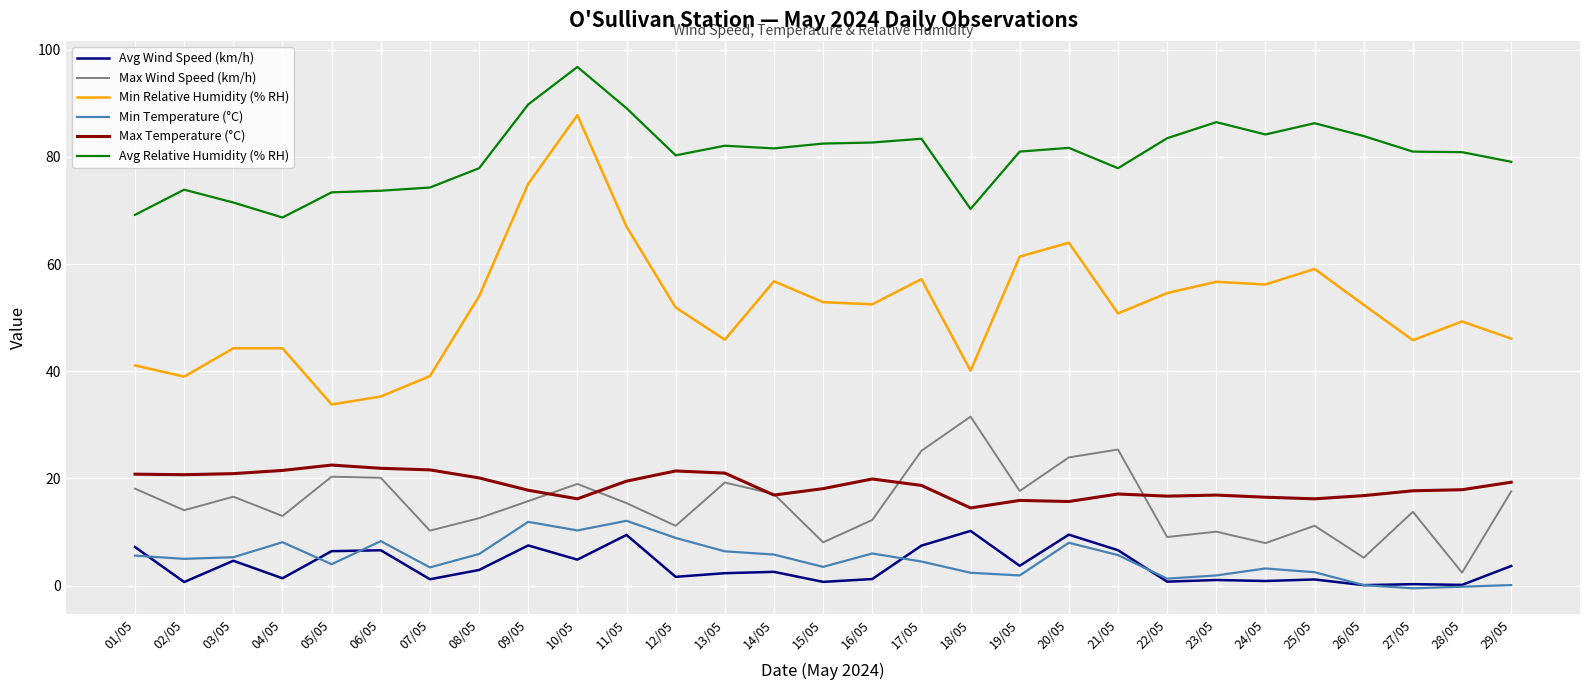

What is the total value across all series at 18/05?

169.1